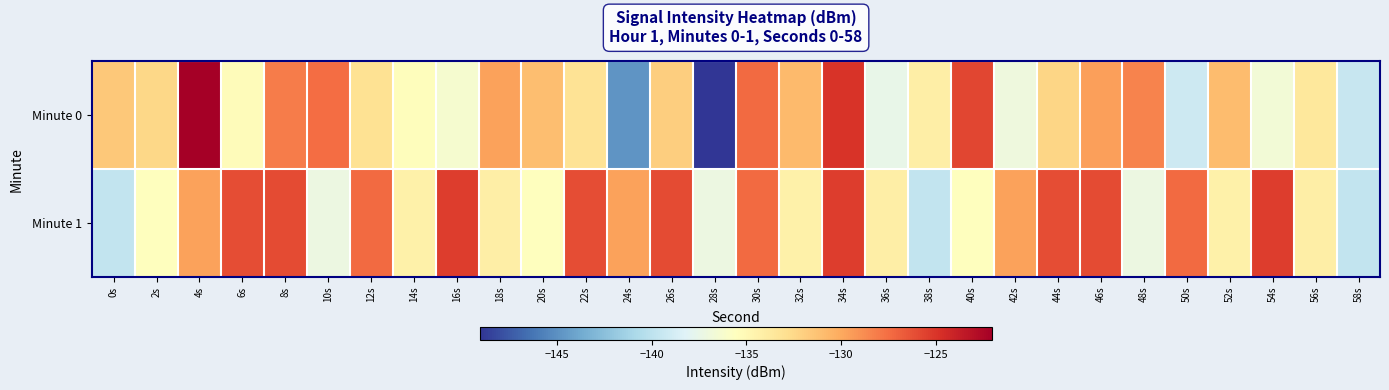

Rank the series by their maximum value, from highest to lowest.

Minute 0, Minute 1